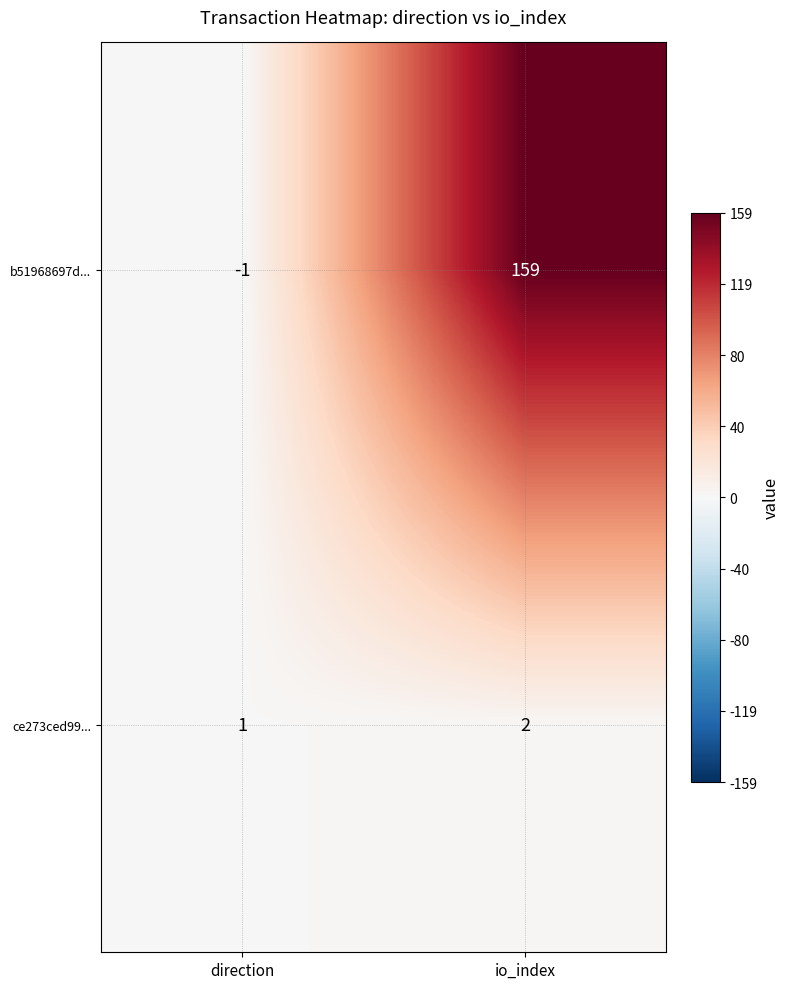

Between direction and io_index, which series saw the biggest shift?

b51968697d...